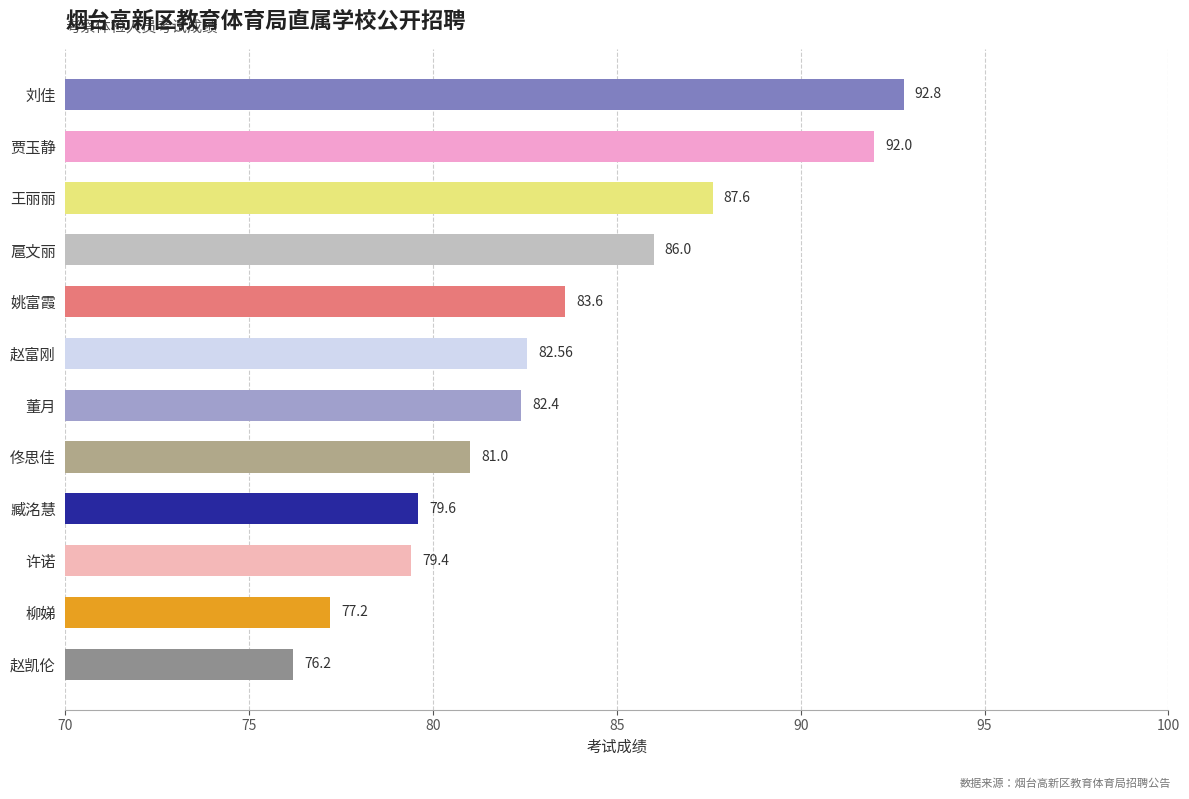

What is the difference between the second highest and second lowest values?

14.8